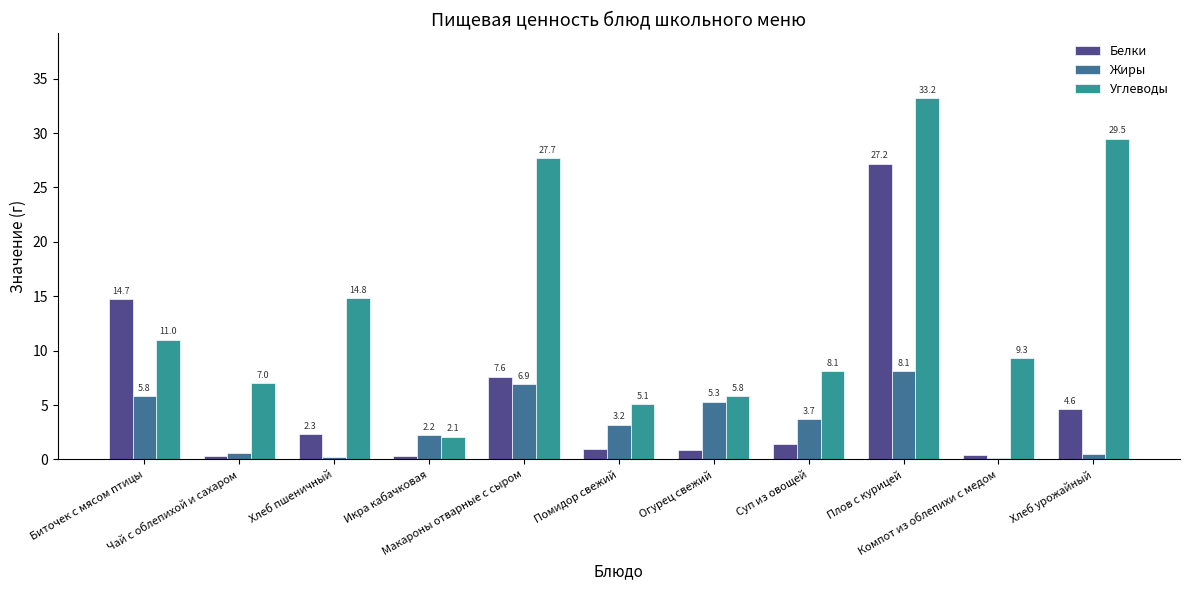

What is the sum of all Белки values?

60.7